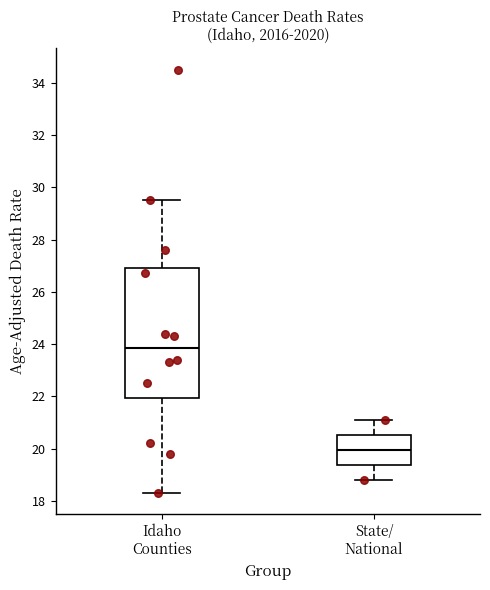

Which box's median line is the lowest?

State/ National